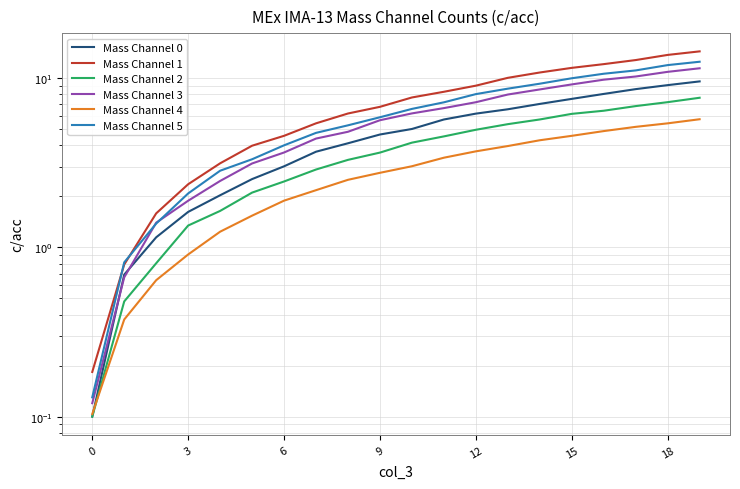

How many data points does each series have?

20